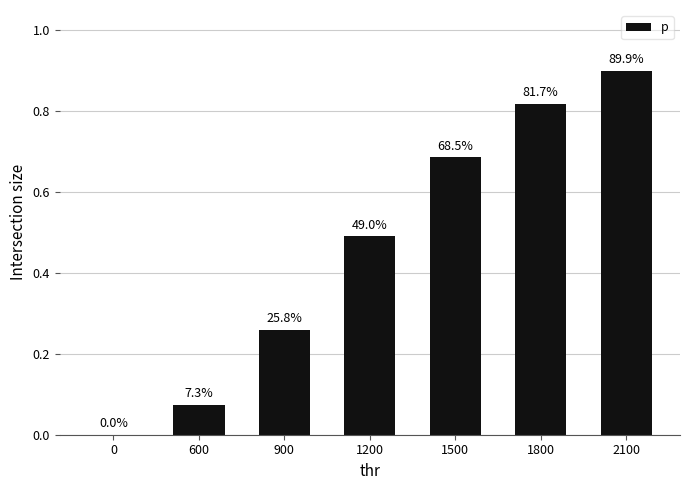

Count the number of data series in this chart.

1